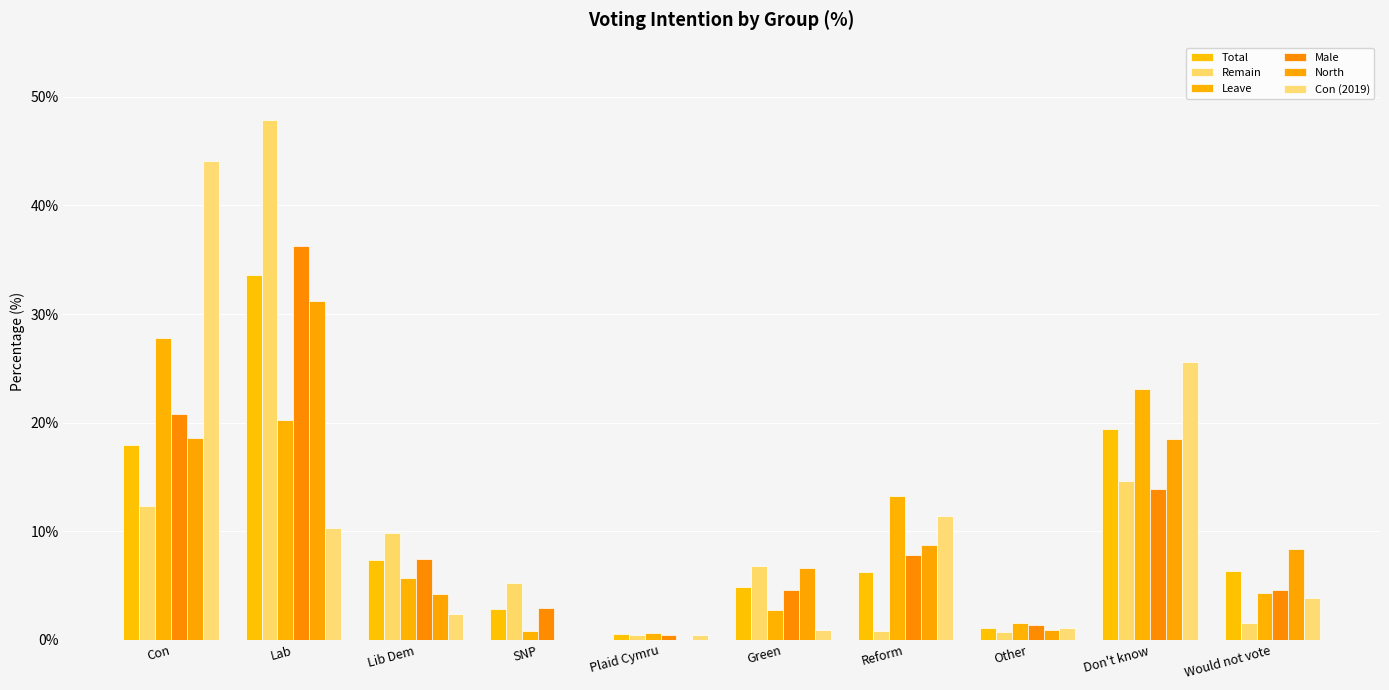

How many groups of bars are there?

10